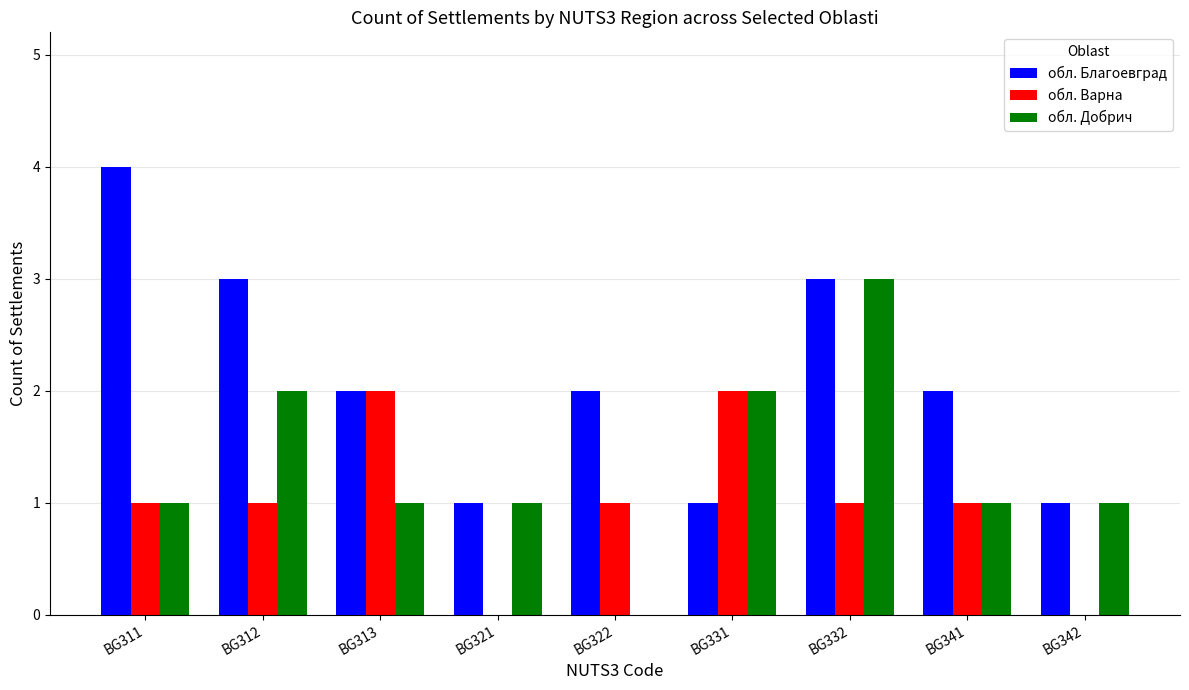

Is the value of обл. Благоевград at BG312 greater than the value of обл. Варна at BG311?

Yes